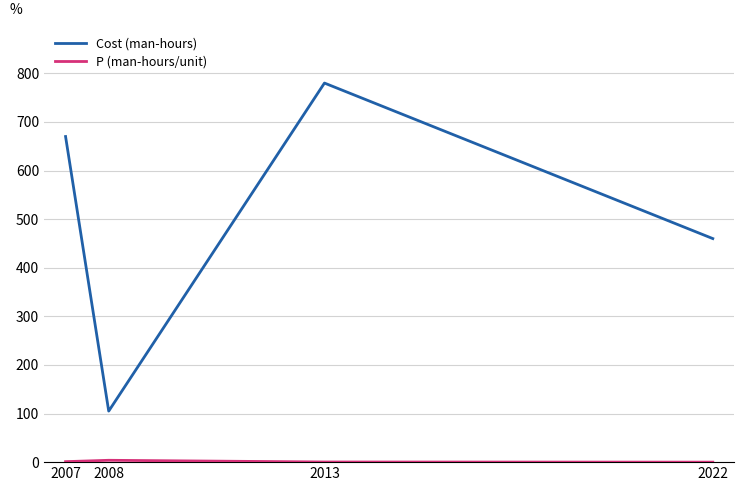

Which series has the largest total across all categories?

Cost (man-hours)